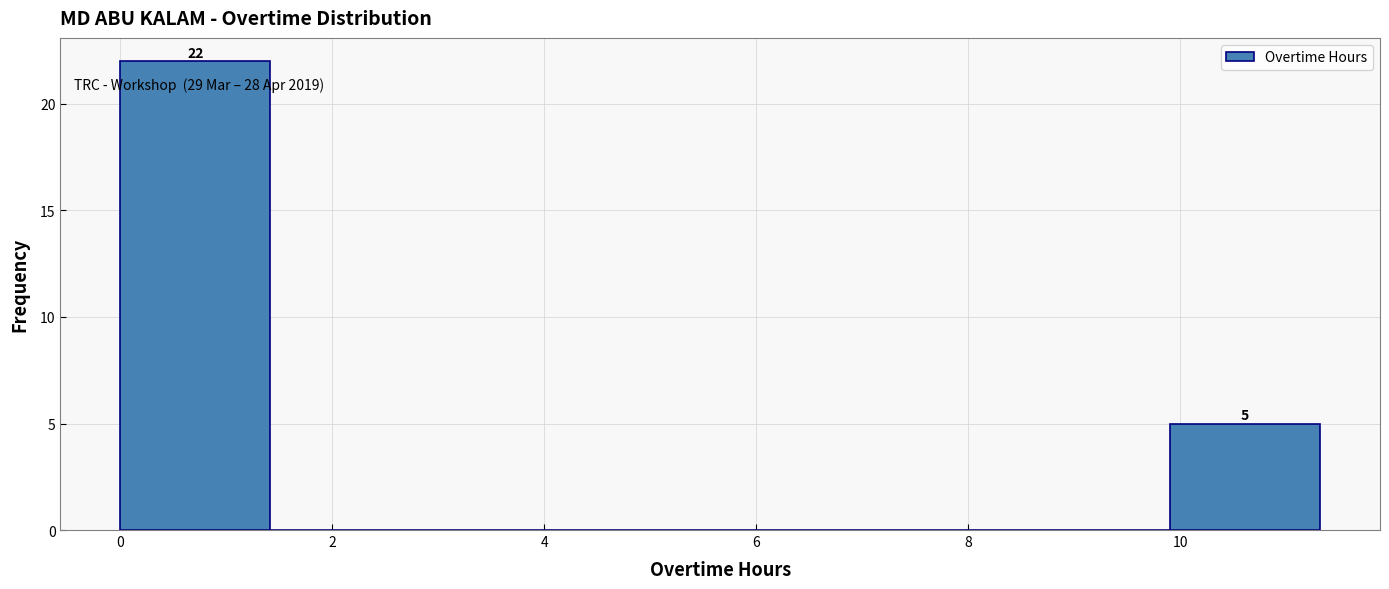

Which range on the x-axis has the tallest bar?

0.0 to 1.4